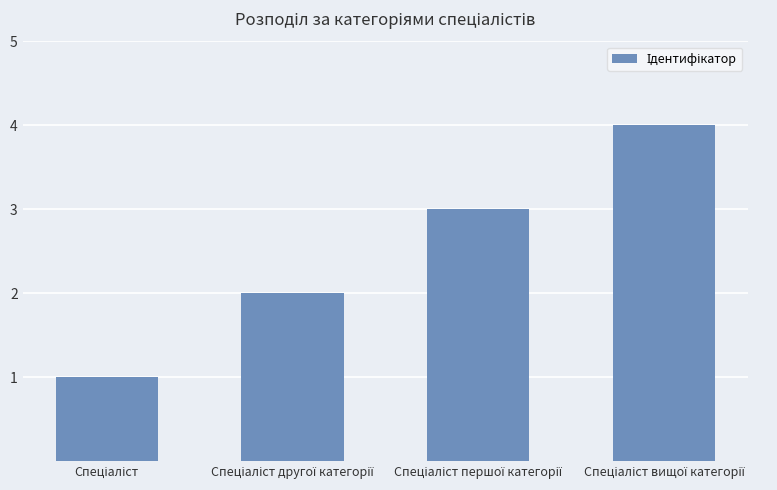

What is the sum of all values?

10